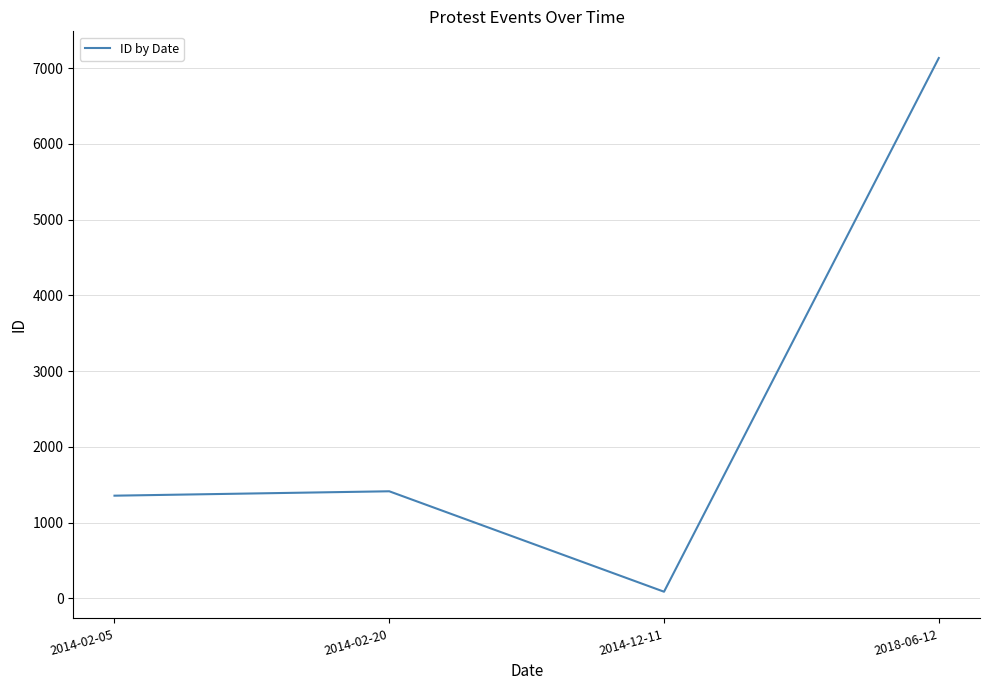

At which category does the data reach its first local peak?

2014-02-20